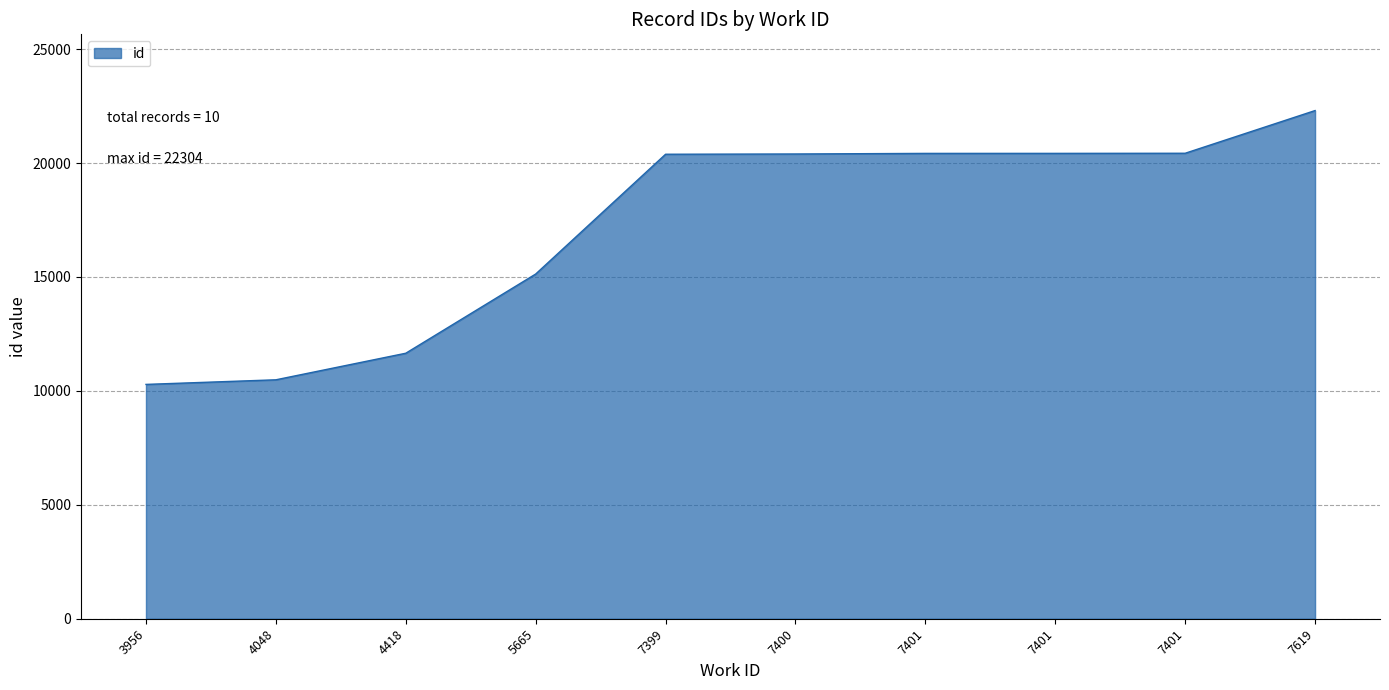

Rank the categories by value from lowest to highest.

3956, 4048, 4418, 5665, 7399, 7400, 7401, 7401, 7401, 7619